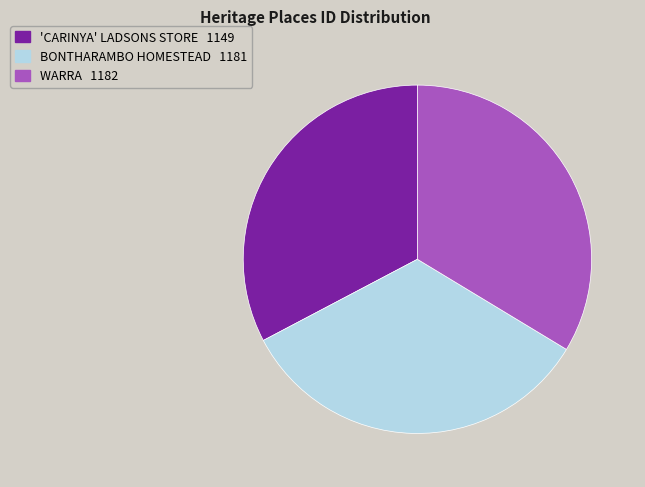

Which slice is the smallest?

'CARINYA' LADSONS STORE